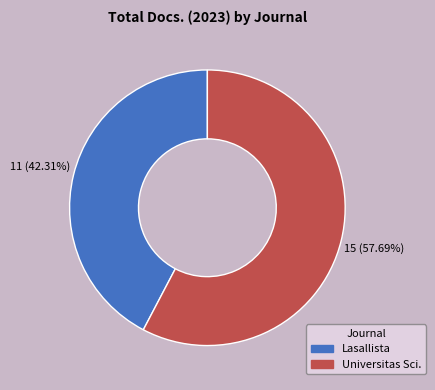

Does any single category account for the majority?

Yes